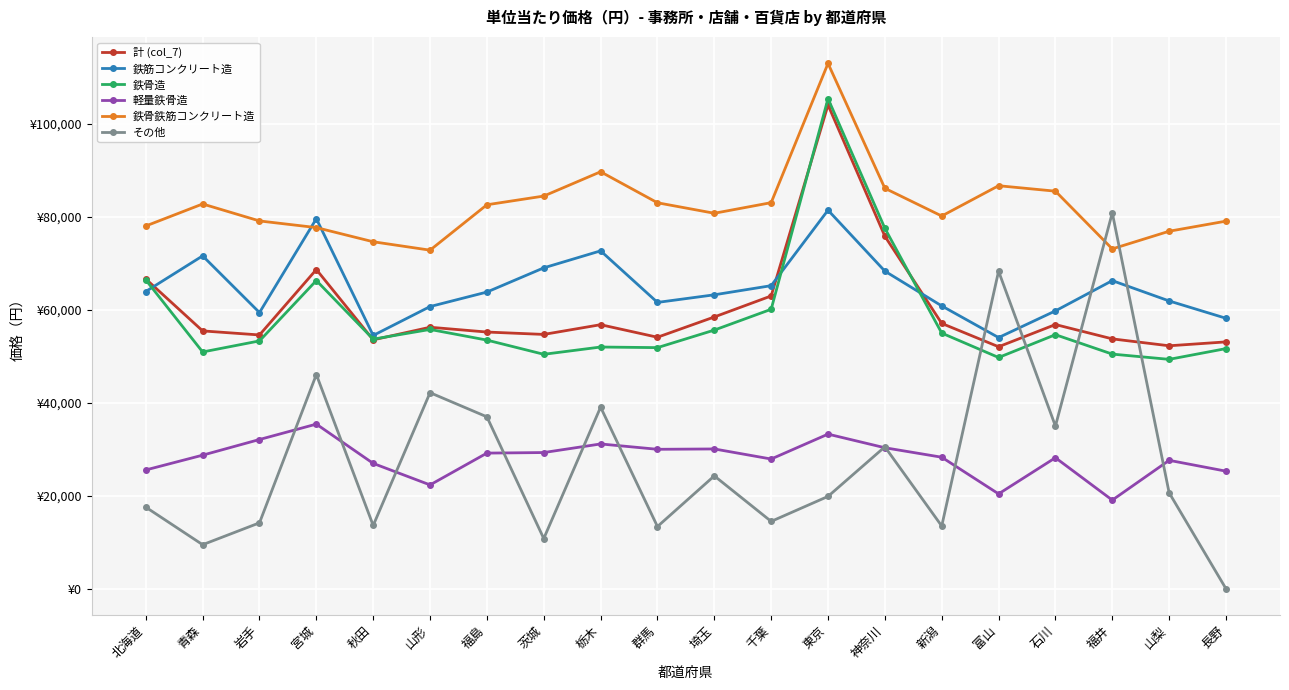

Which series has the largest total across all categories?

鉄骨鉄筋コンクリート造